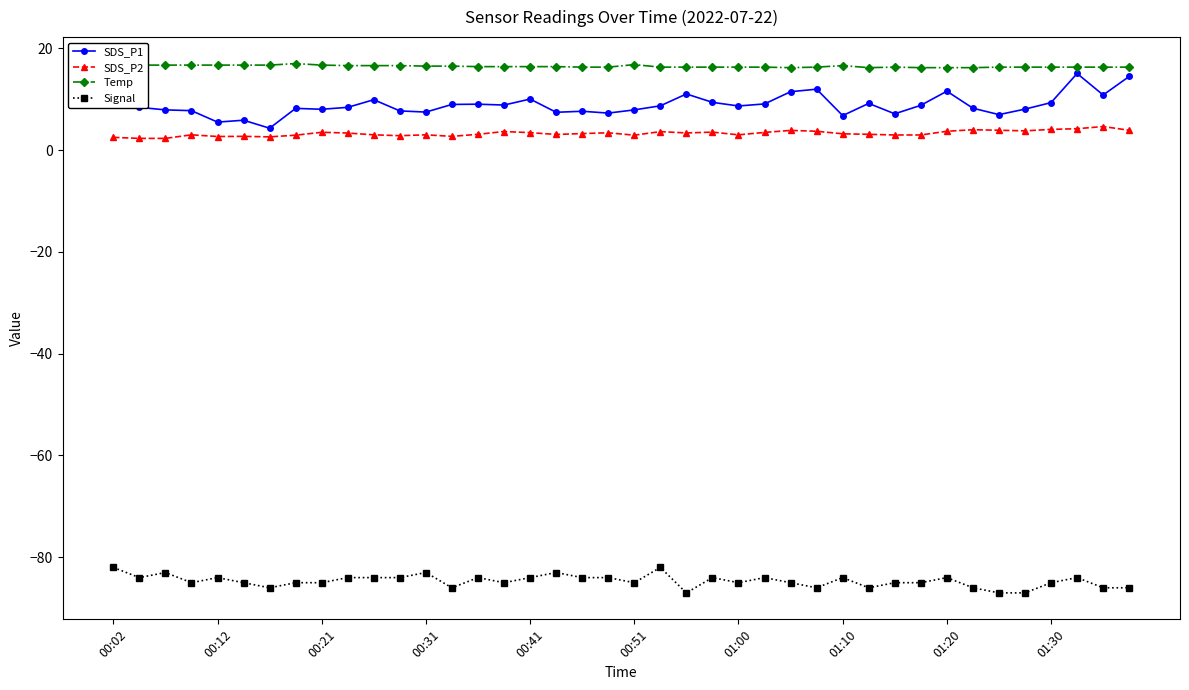

What is the sum of all SDS_P1 values?

352.1